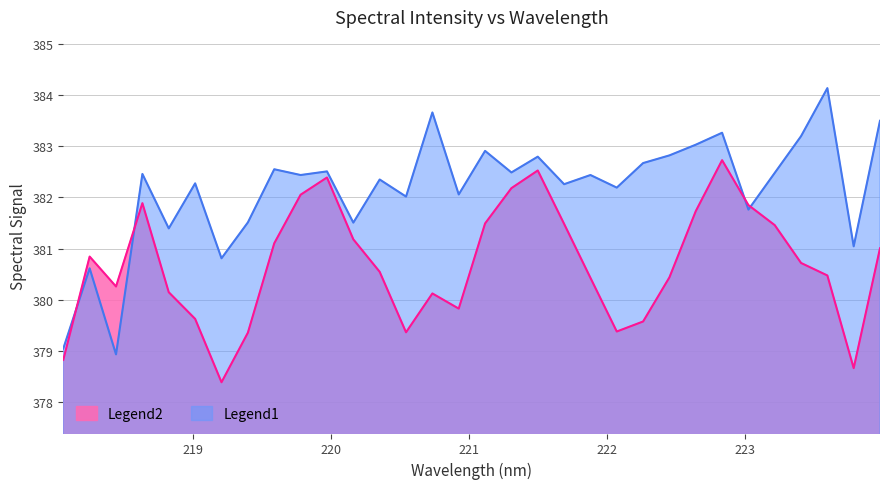

How many points are higher than both their immediate neighbors (excluding endpoints)?

12